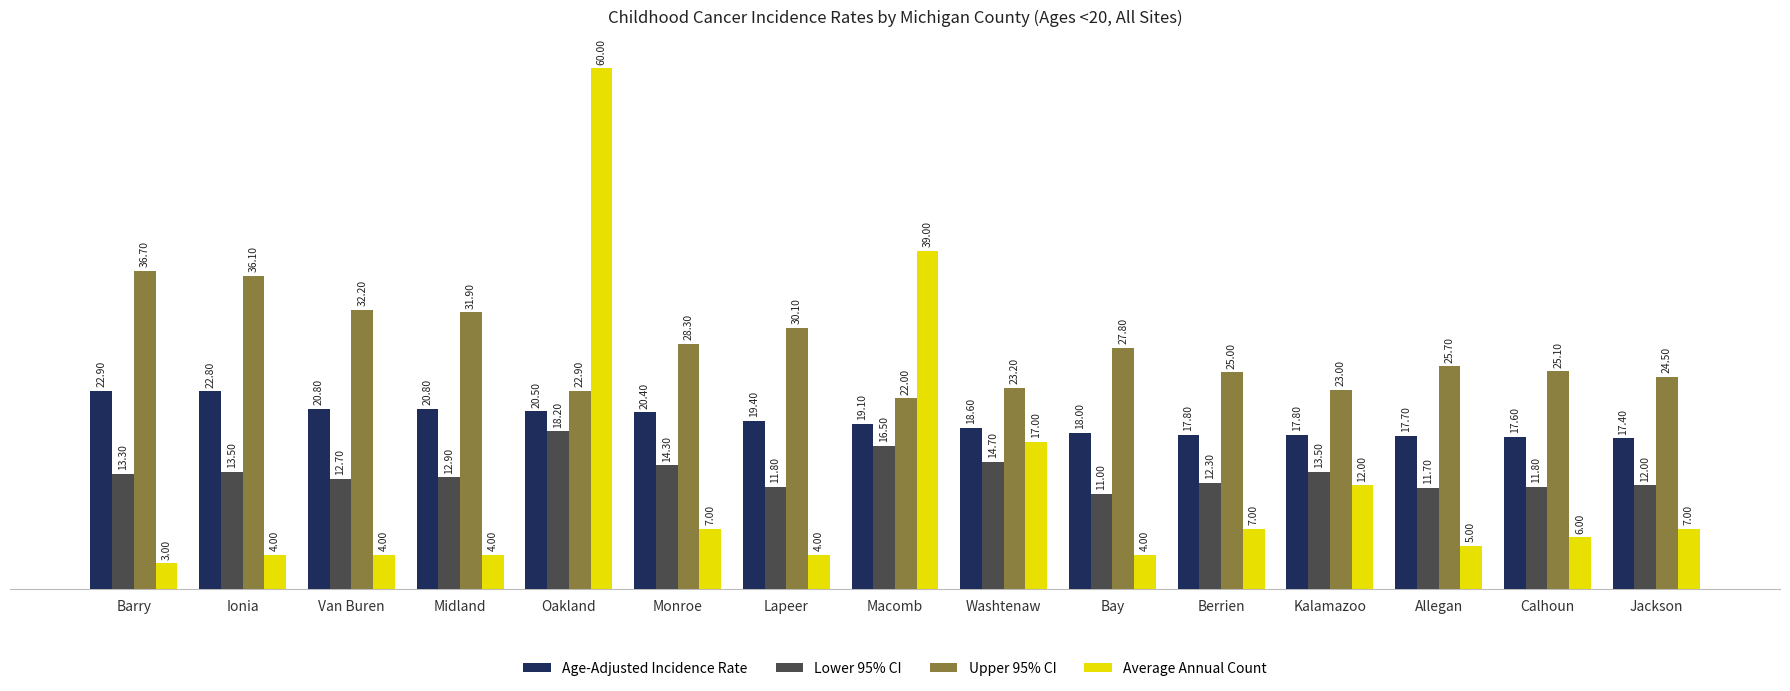

Reading left to right, list all the values displayed in this chart.

Age-Adjusted Incidence Rate: Barry=22.9	Ionia=22.8	Van Buren=20.8	Midland=20.8	Oakland=20.5	Monroe=20.4	Lapeer=19.4	Macomb=19.1	Washtenaw=18.6	Bay=18.0	Berrien=17.8	Kalamazoo=17.8	Allegan=17.7	Calhoun=17.6	Jackson=17.4
Lower 95% CI: Barry=13.3	Ionia=13.5	Van Buren=12.7	Midland=12.9	Oakland=18.2	Monroe=14.3	Lapeer=11.8	Macomb=16.5	Washtenaw=14.7	Bay=11.0	Berrien=12.3	Kalamazoo=13.5	Allegan=11.7	Calhoun=11.8	Jackson=12.0
Upper 95% CI: Barry=36.7	Ionia=36.1	Van Buren=32.2	Midland=31.9	Oakland=22.9	Monroe=28.3	Lapeer=30.1	Macomb=22.0	Washtenaw=23.2	Bay=27.8	Berrien=25.0	Kalamazoo=23.0	Allegan=25.7	Calhoun=25.1	Jackson=24.5
Average Annual Count: Barry=3.0	Ionia=4.0	Van Buren=4.0	Midland=4.0	Oakland=60.0	Monroe=7.0	Lapeer=4.0	Macomb=39.0	Washtenaw=17.0	Bay=4.0	Berrien=7.0	Kalamazoo=12.0	Allegan=5.0	Calhoun=6.0	Jackson=7.0